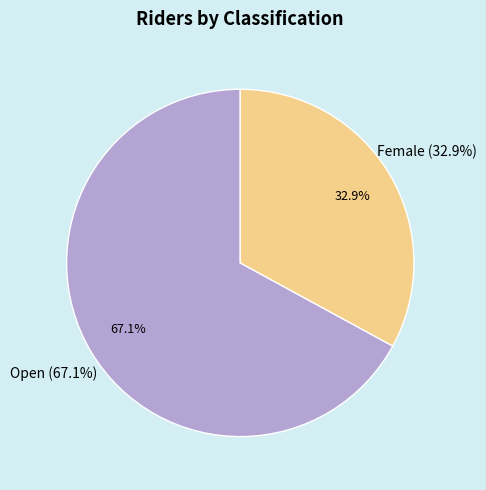

Is Open the majority of the pie?

Yes